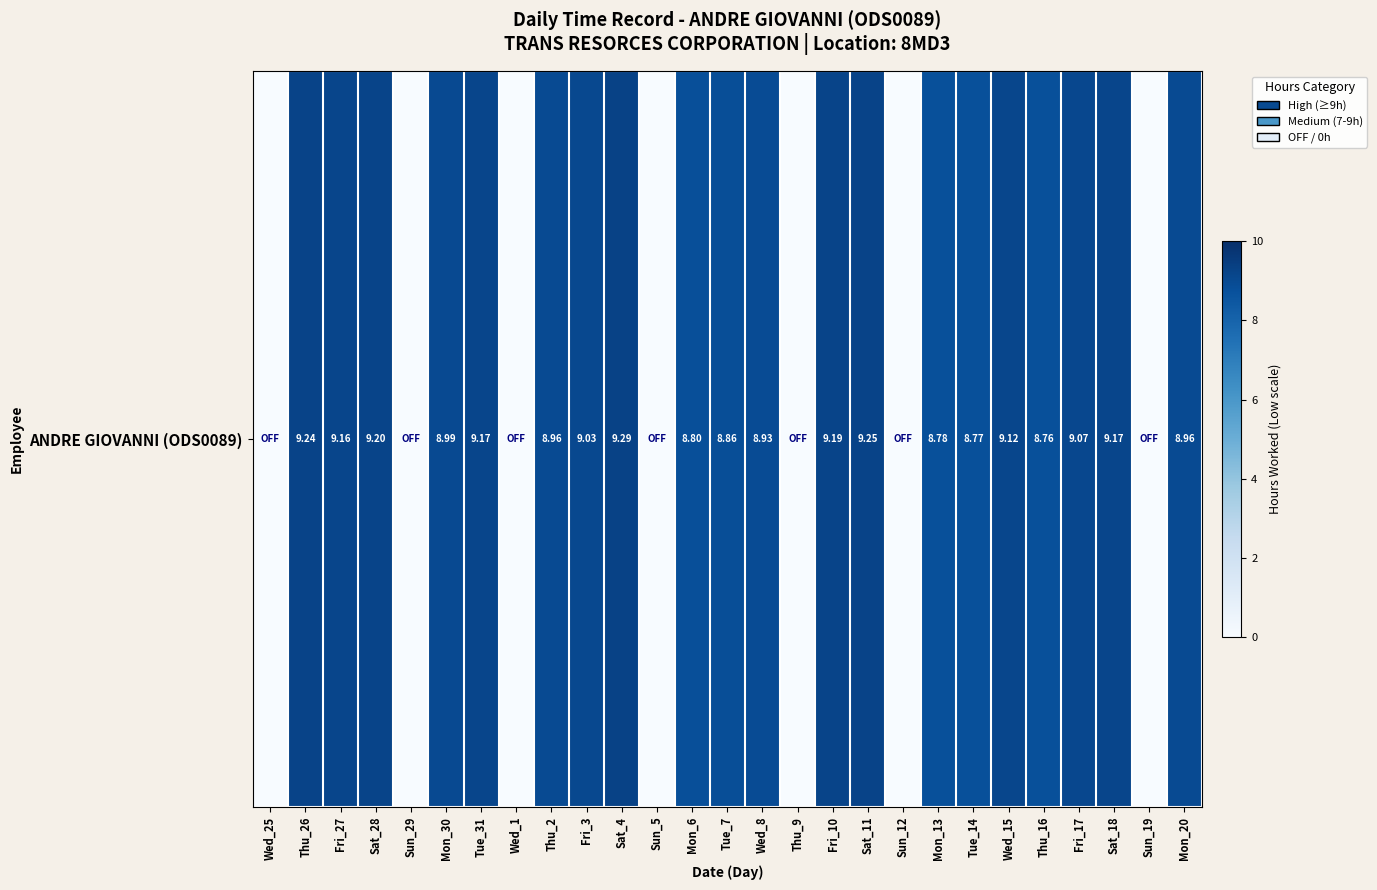

What is the difference between the maximum and minimum values?

9.3